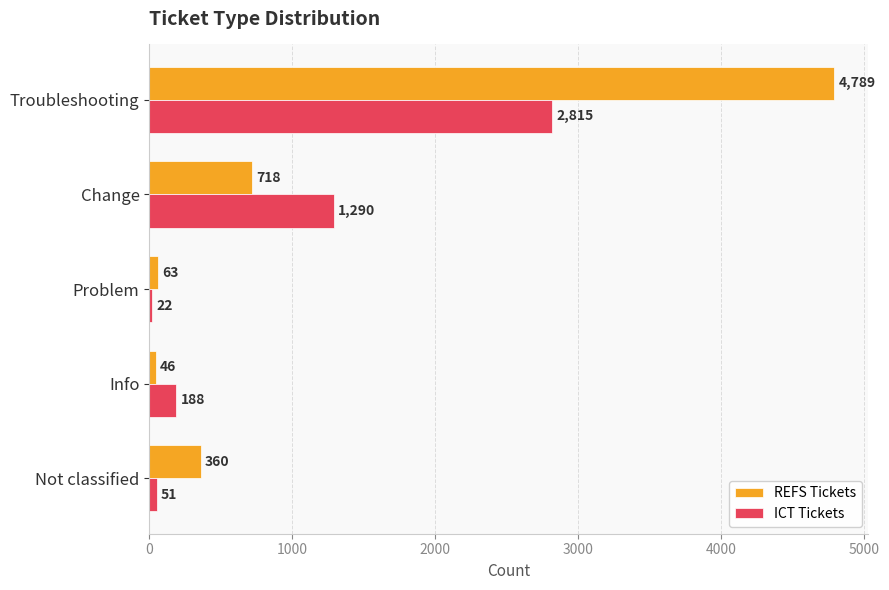

What is the spread (max minus min) of values at Not classified?

309